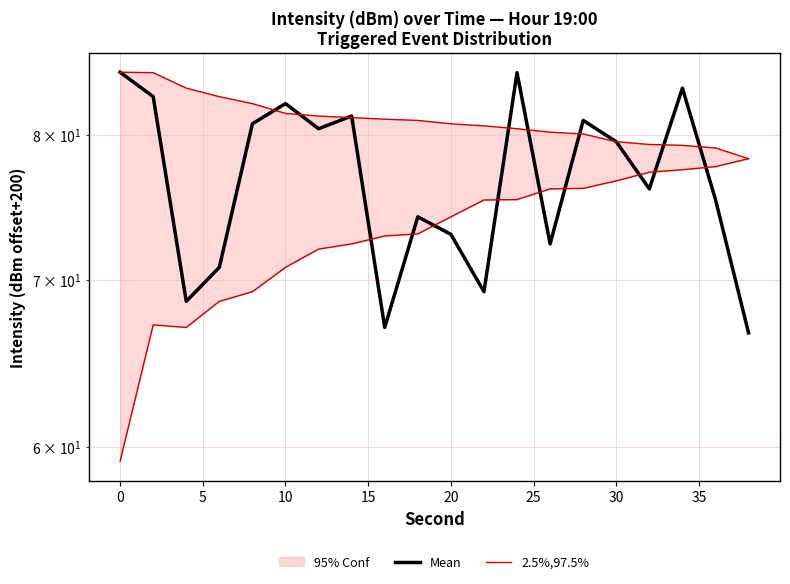

How many categories are shown in the chart?

20